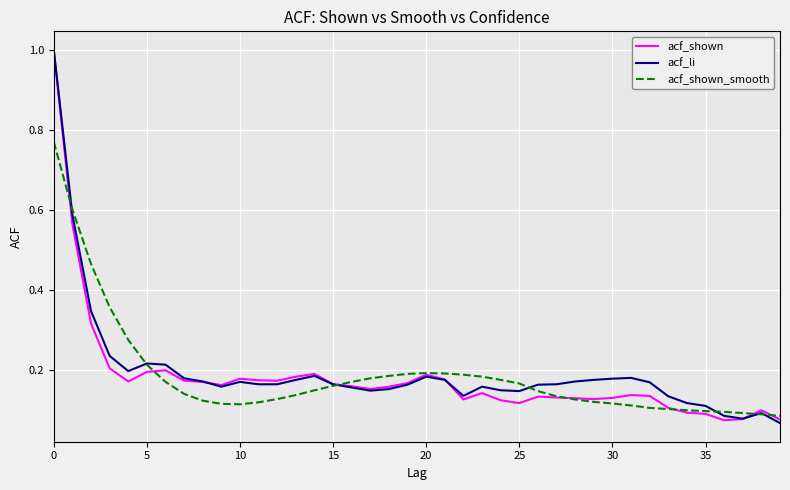

What is the maximum value for acf_shown?

1.0